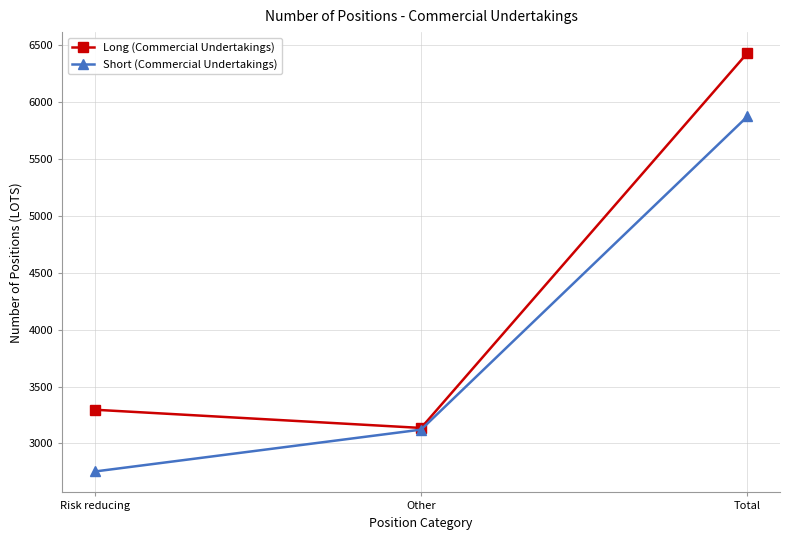

Which series has the largest total across all categories?

Long (Commercial Undertakings)